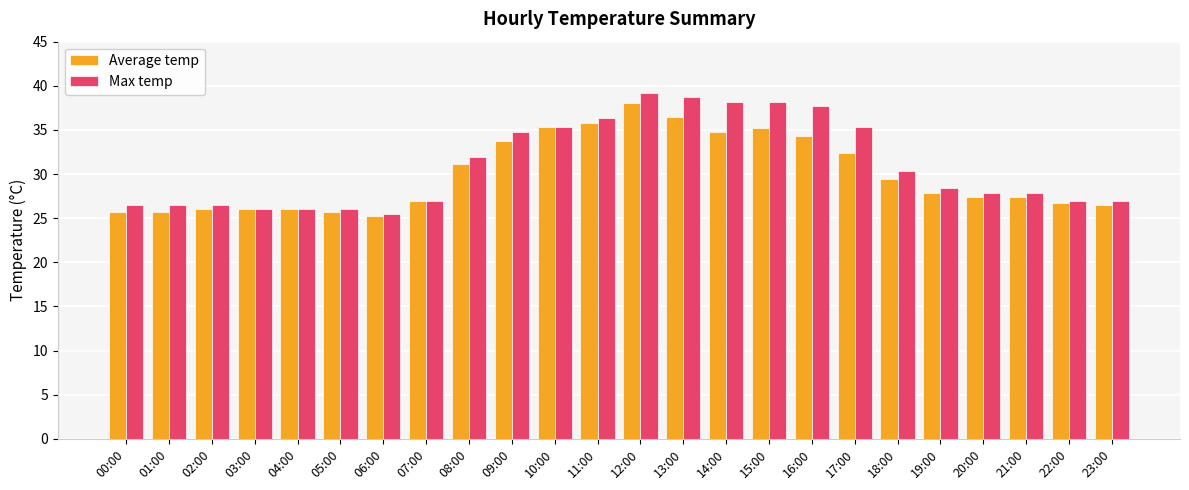

What is the difference between the second highest and second lowest values in the Max temp series?

12.7